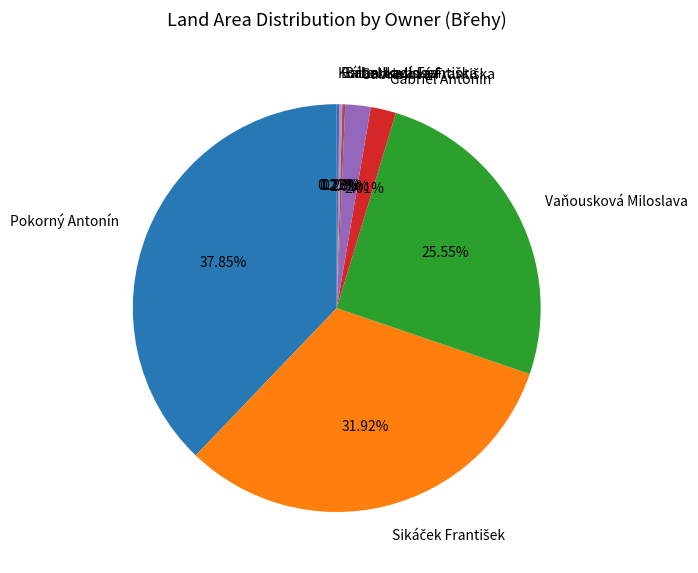

Is there any slice that represents more than half of the pie?

No